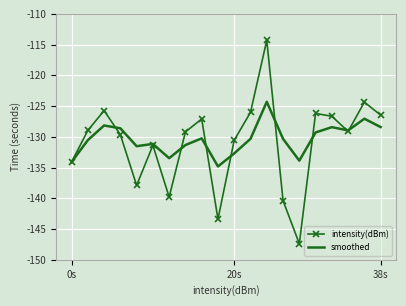

Rank the series by their maximum value, from lowest to highest.

smoothed, intensity(dBm)